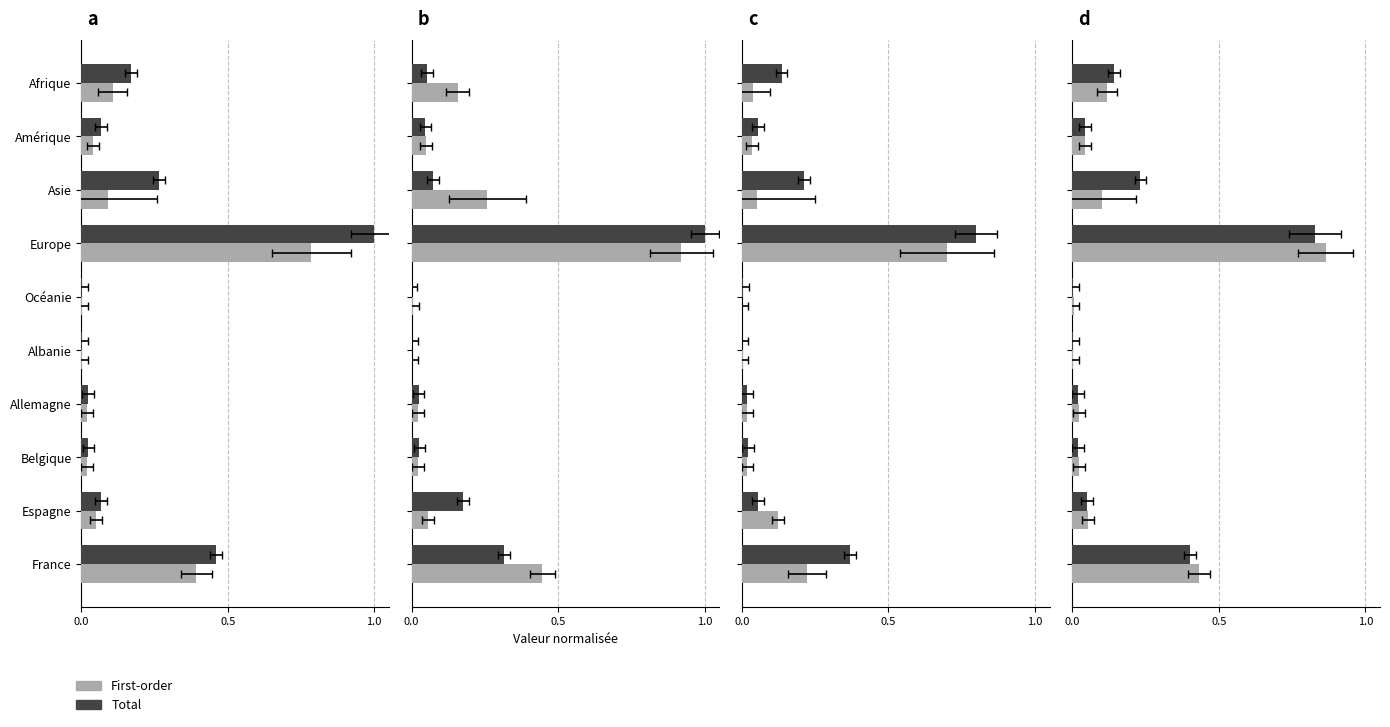

What are all the series names shown in the legend?

First-order, Total